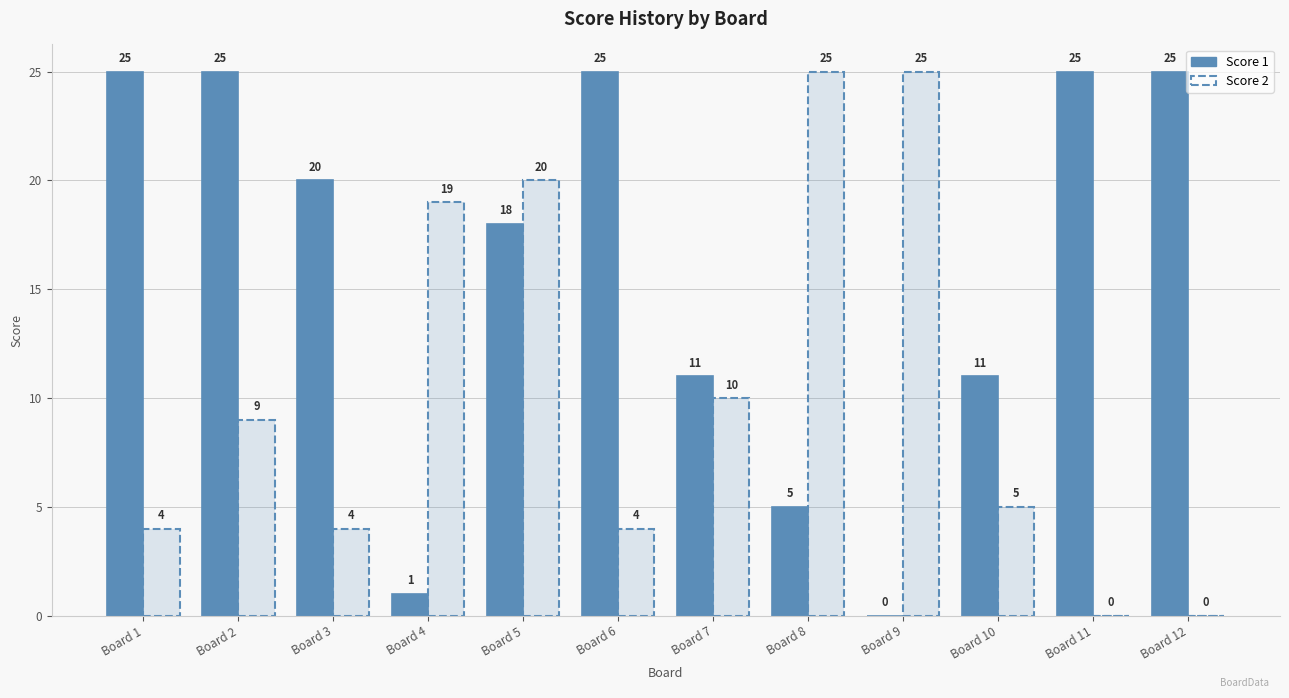

At which category is the sum across all series the highest?

Board 5